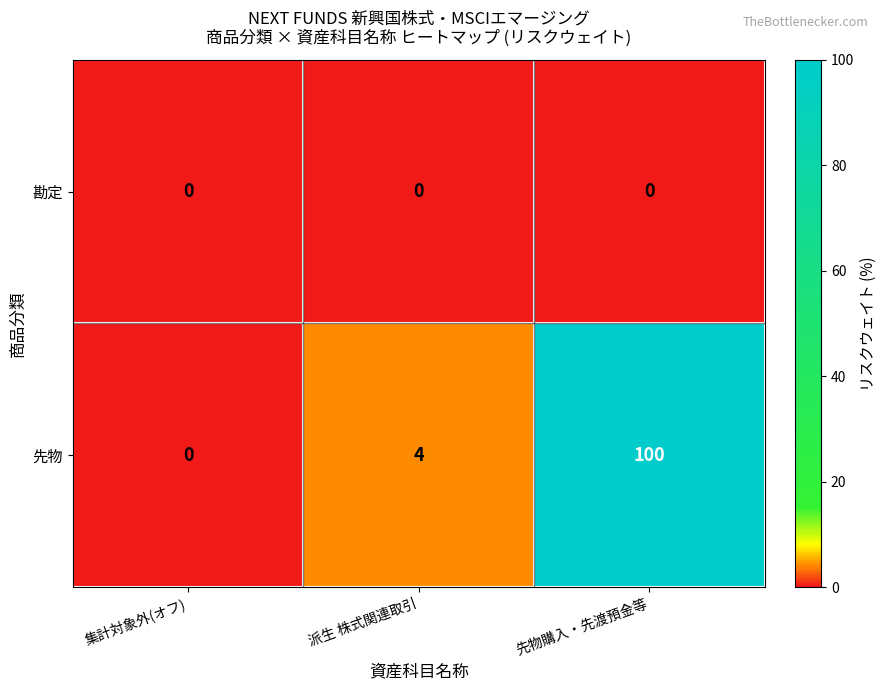

At how many categories does at least one series exceed 70?

1